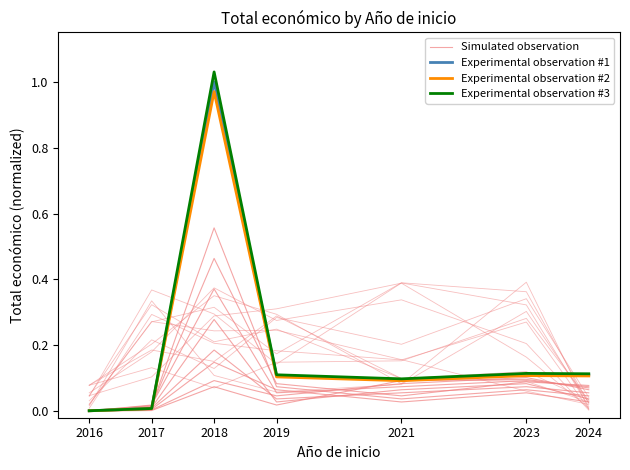

How many times do Experimental observation #3 and Simulated observation cross each other?

2